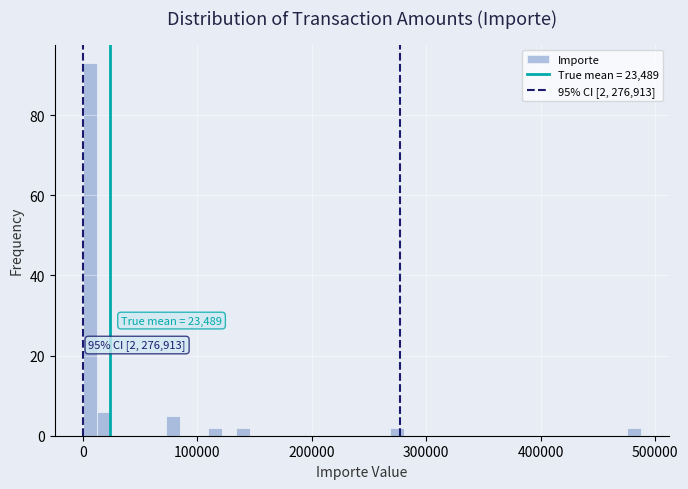

Read against the x-axis, roughly where is the centre of the tallest bar?

10000